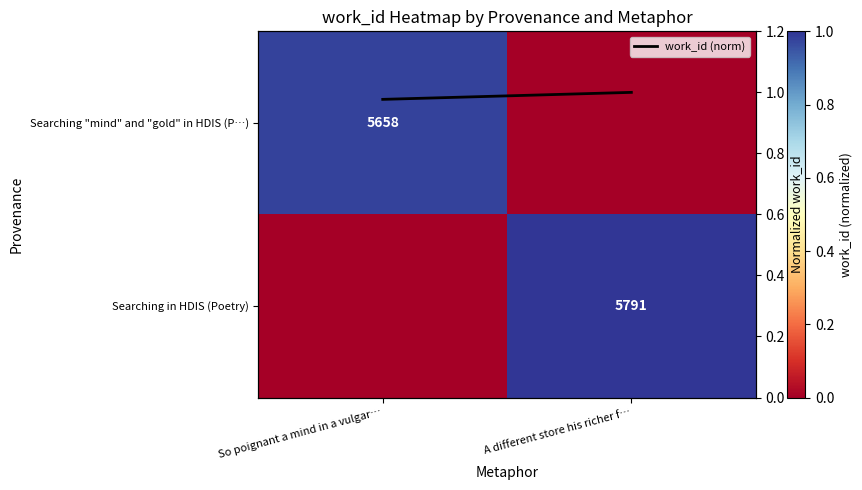

What is the difference between the highest and lowest values at So poignant a mind in a vulgar…?

1.0